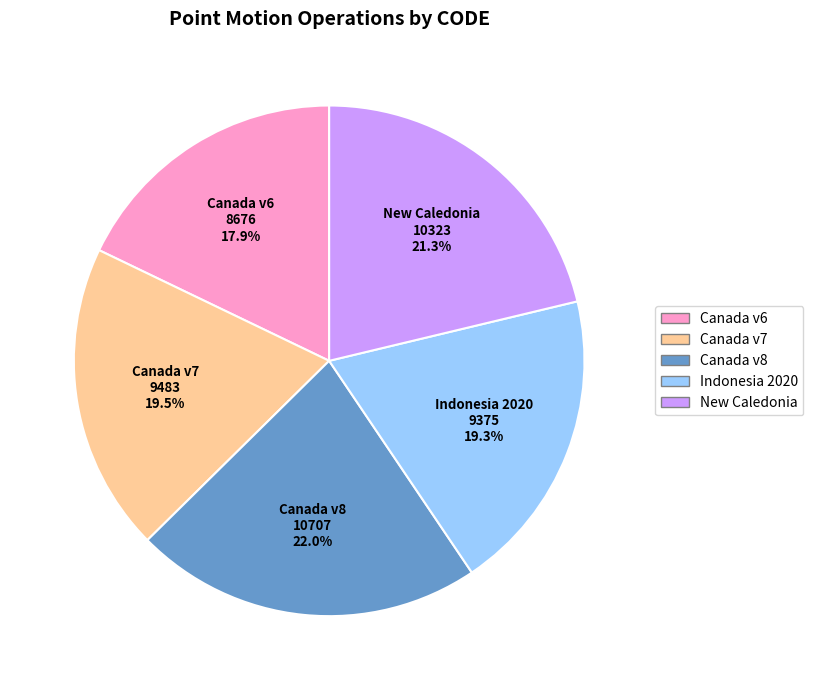

Is there any slice that represents more than half of the pie?

No